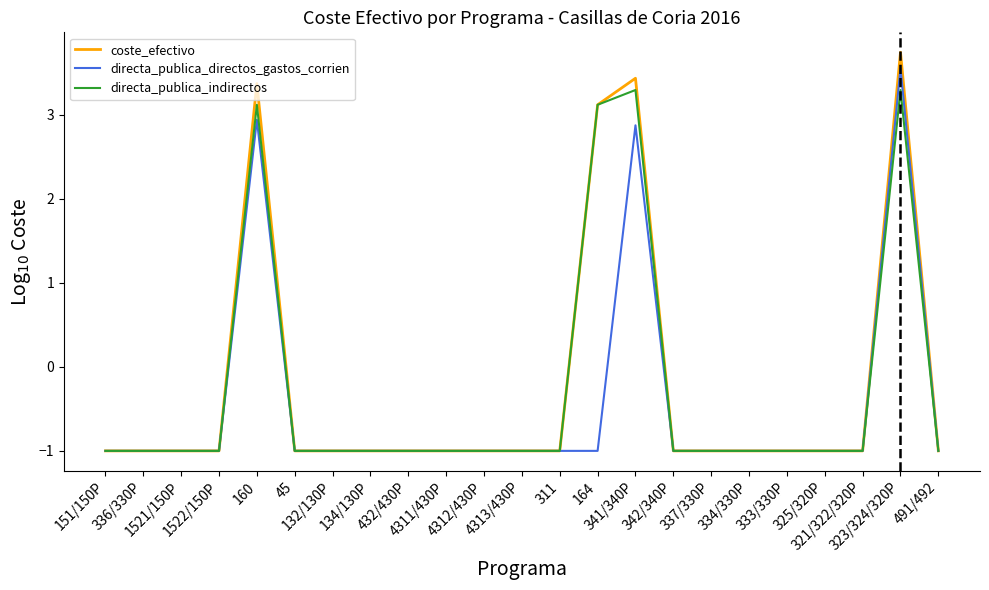

True or false: coste_efectivo has a value of 3.4 at 160.

True